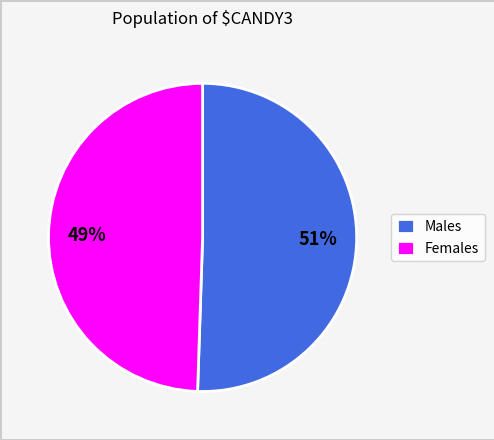

The Females slice represents 49% of the pie. True or false?

True